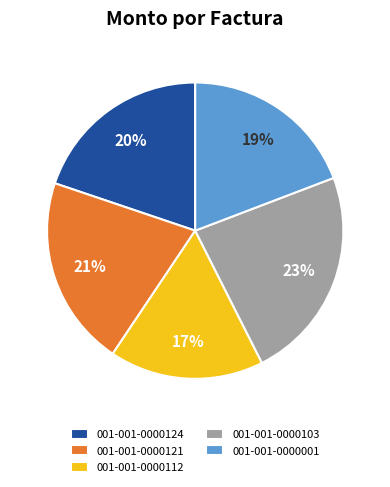

Between 001-001-0000124 and 001-001-0000103, which is larger?

001-001-0000103